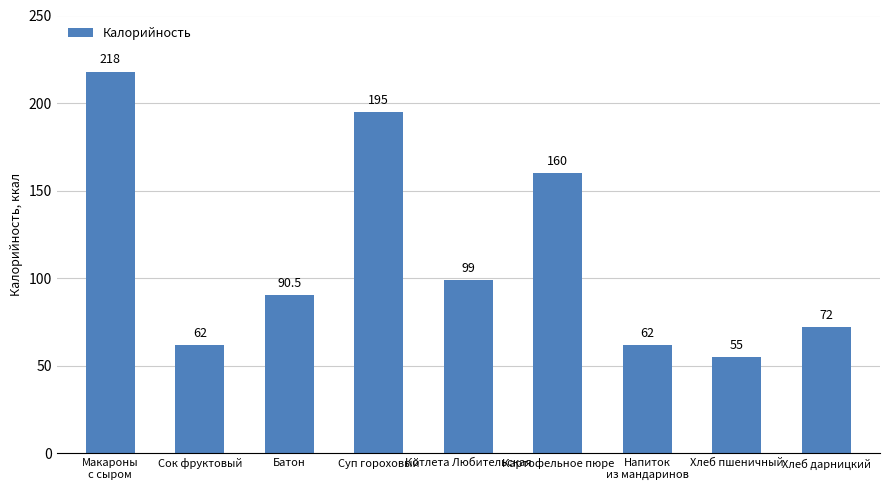

What is the maximum value shown in the chart?

218.0